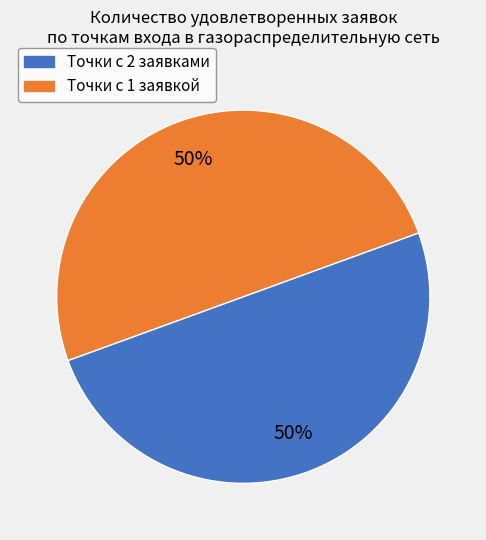

To the nearest percent, what is the average slice percentage?

50%